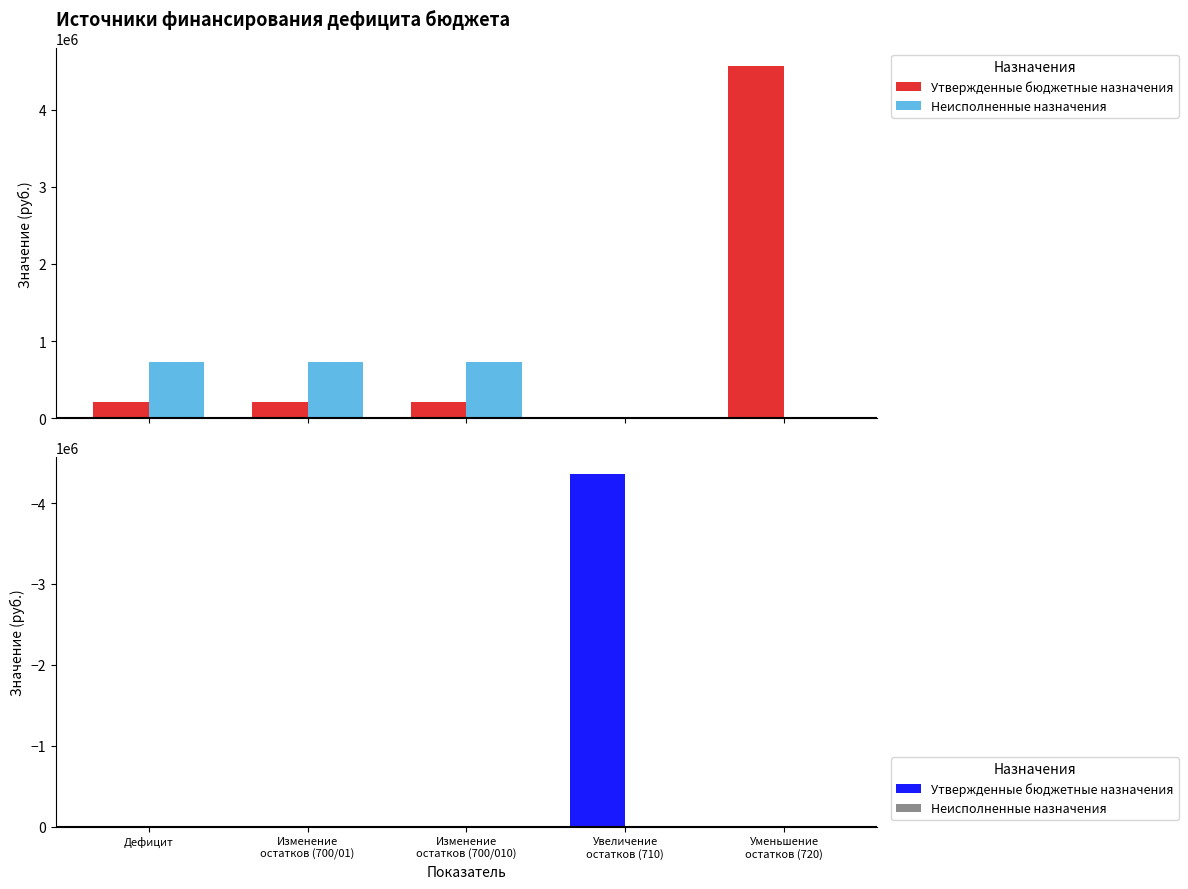

What is the sum of the Утвержденные бюджетные назначения values at Изменение
остатков (700/010) and Увеличение
остатков (710)?

-4352990